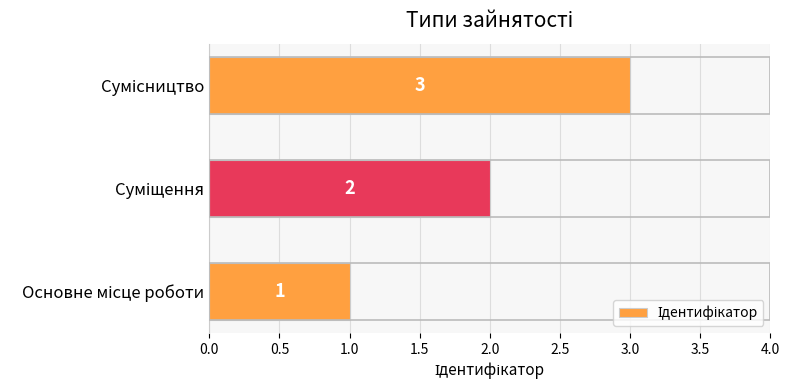

What is the maximum value shown in the chart?

3